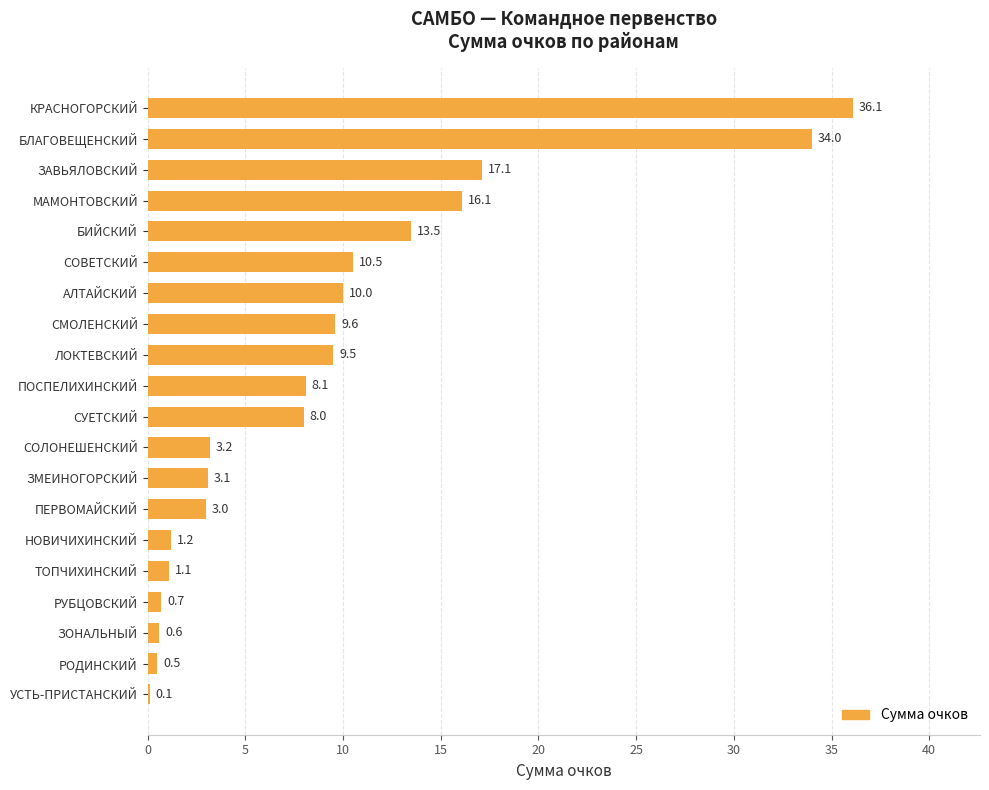

What is the average value?

9.3